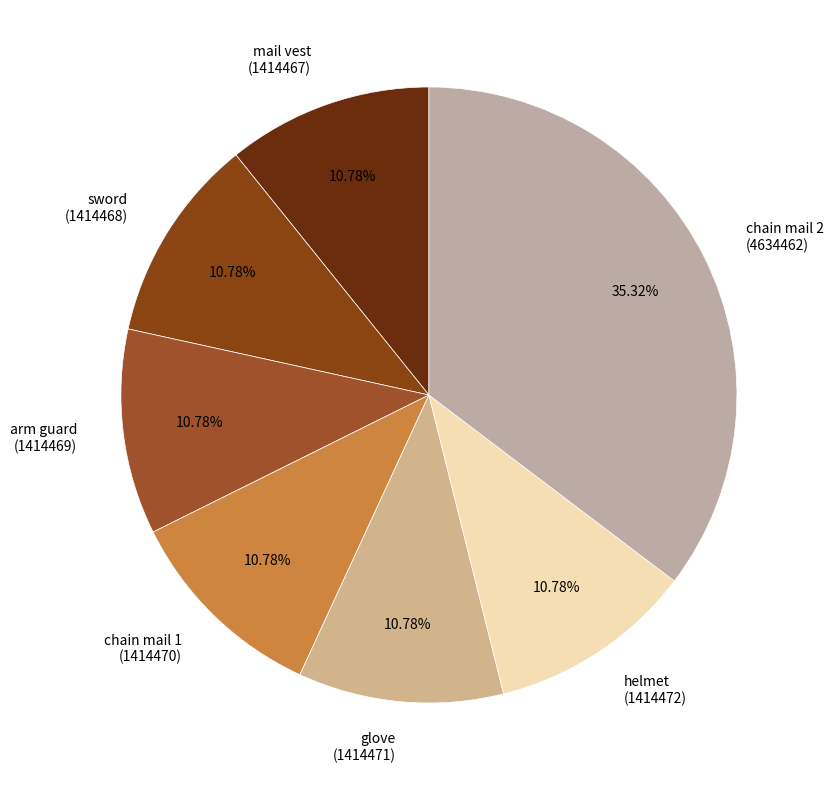

How many segments does this pie chart have?

7